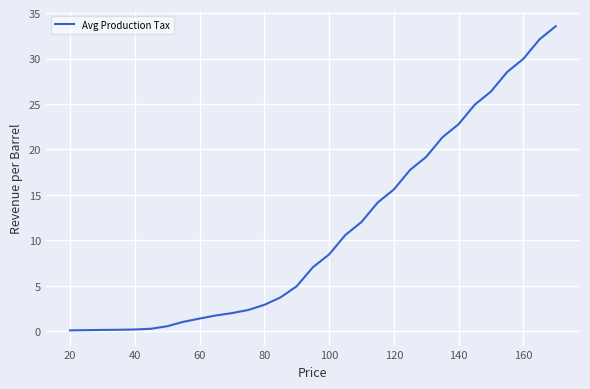

What is the difference between the maximum and minimum values?

33.5